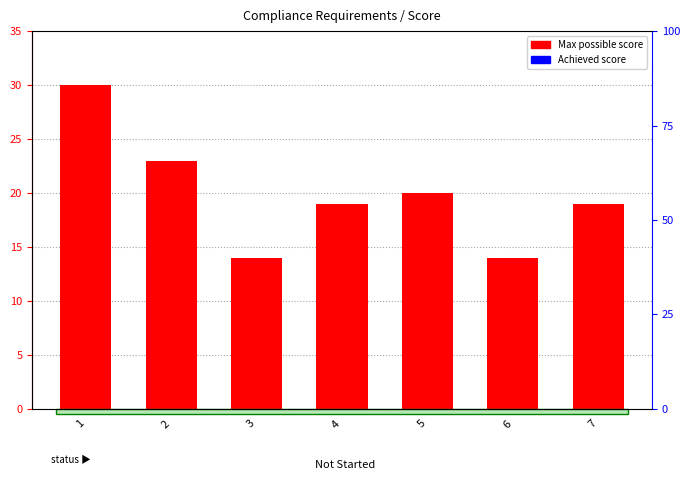

How many Max possible score values are between 14 and 23?

6